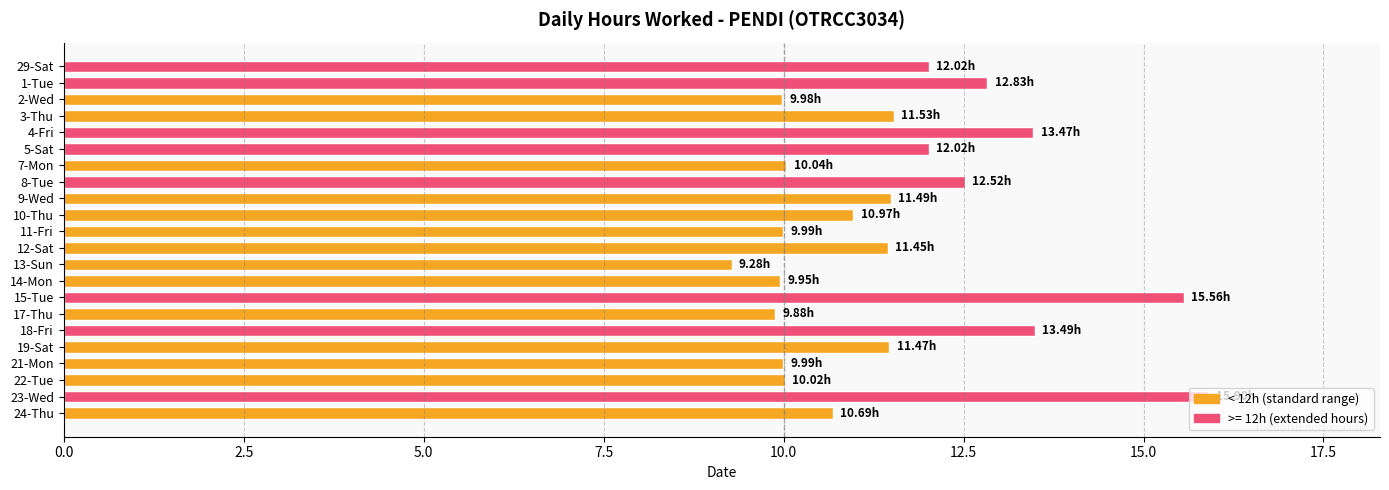

Which has a higher value, 21-Mon or 13-Sun?

21-Mon